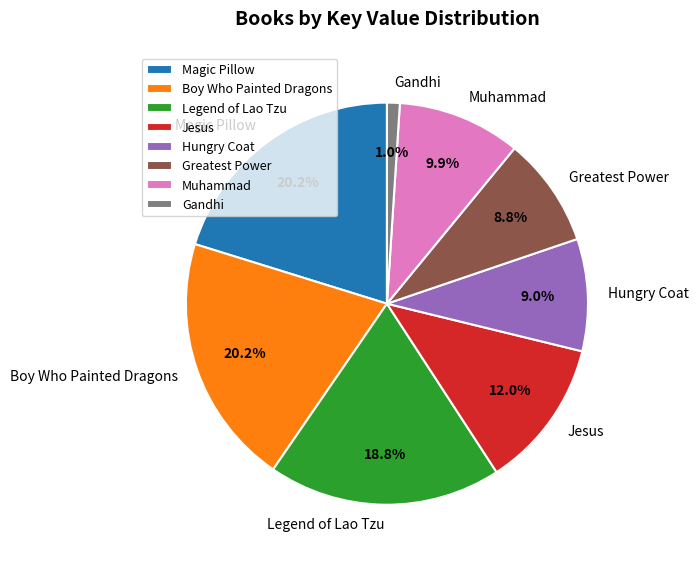

To the nearest percent, what portion does Hungry Coat represent?

9%